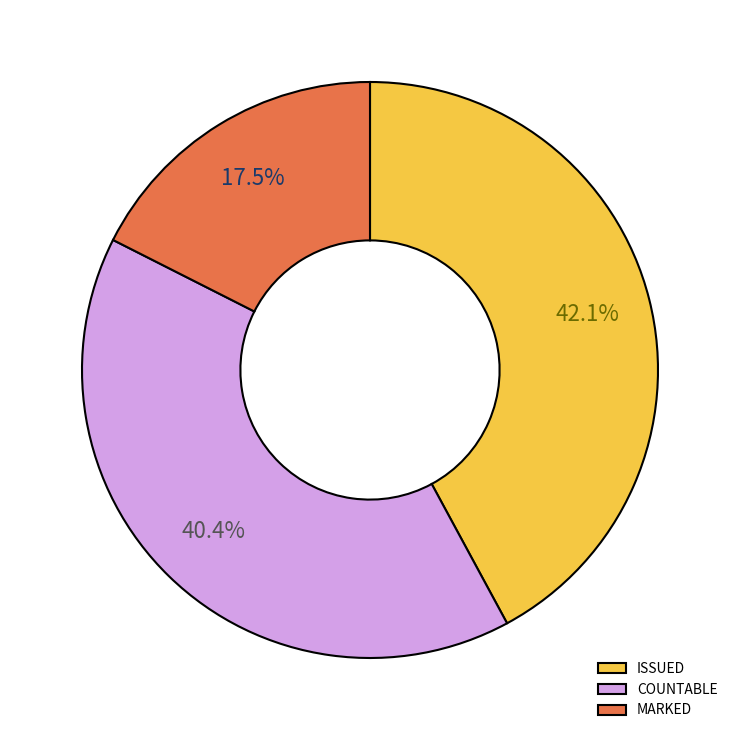

What is the largest slice in the pie chart?

ISSUED